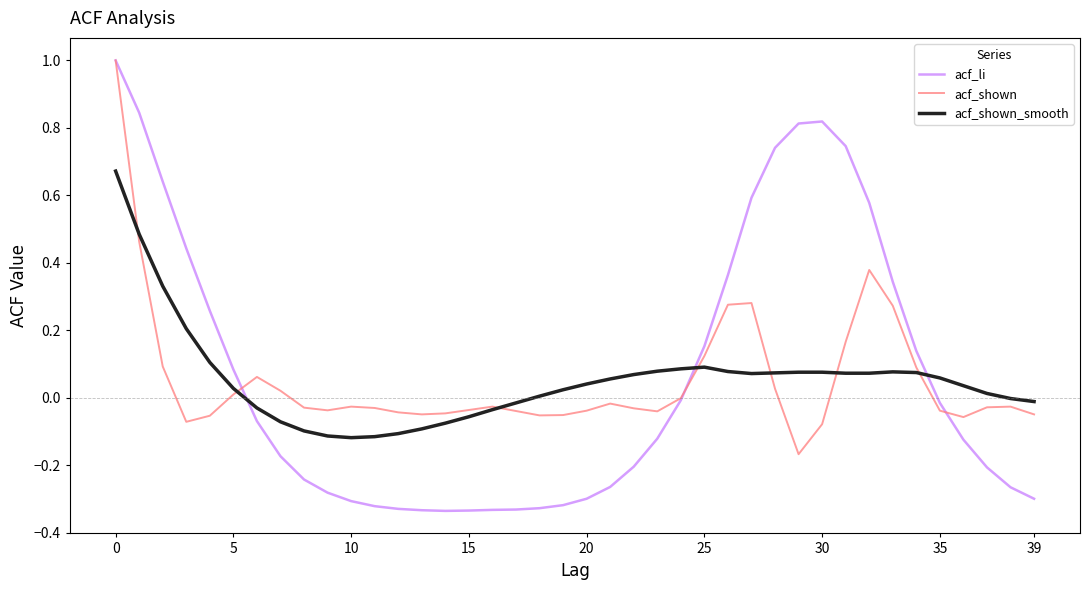

What is the greatest value displayed?

1.0